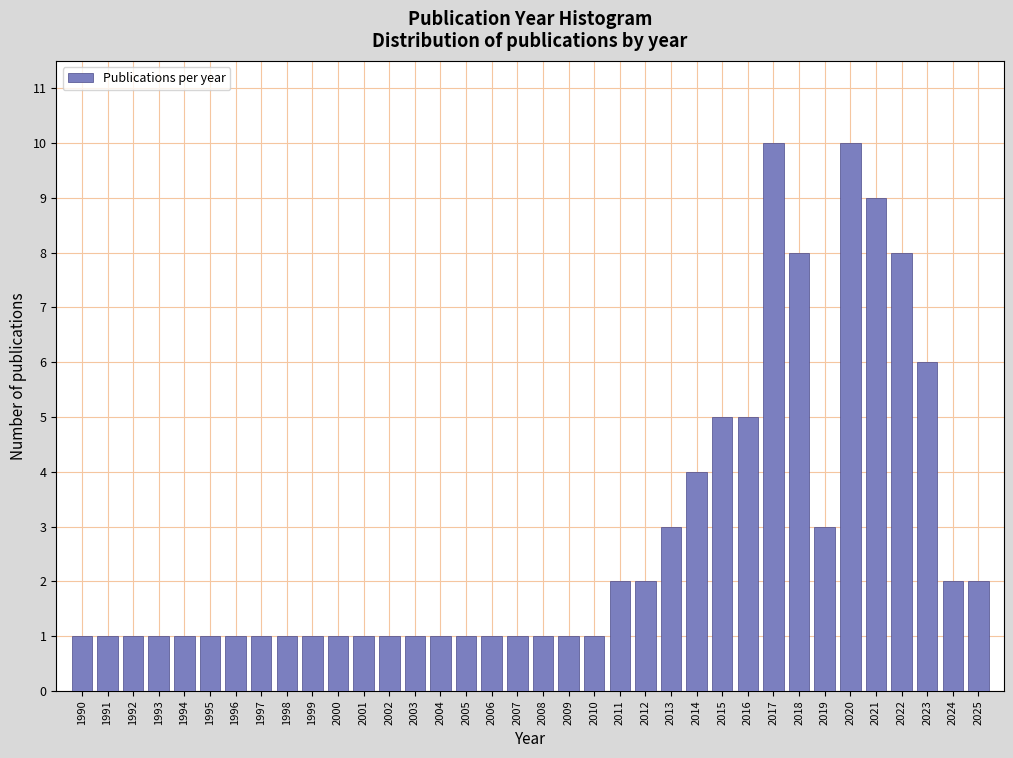

How tall is the bar that spans 2005.5 to 2006.5 on the x-axis? The values are not printed on the chart, so give them approximately, as read against the axis.

1